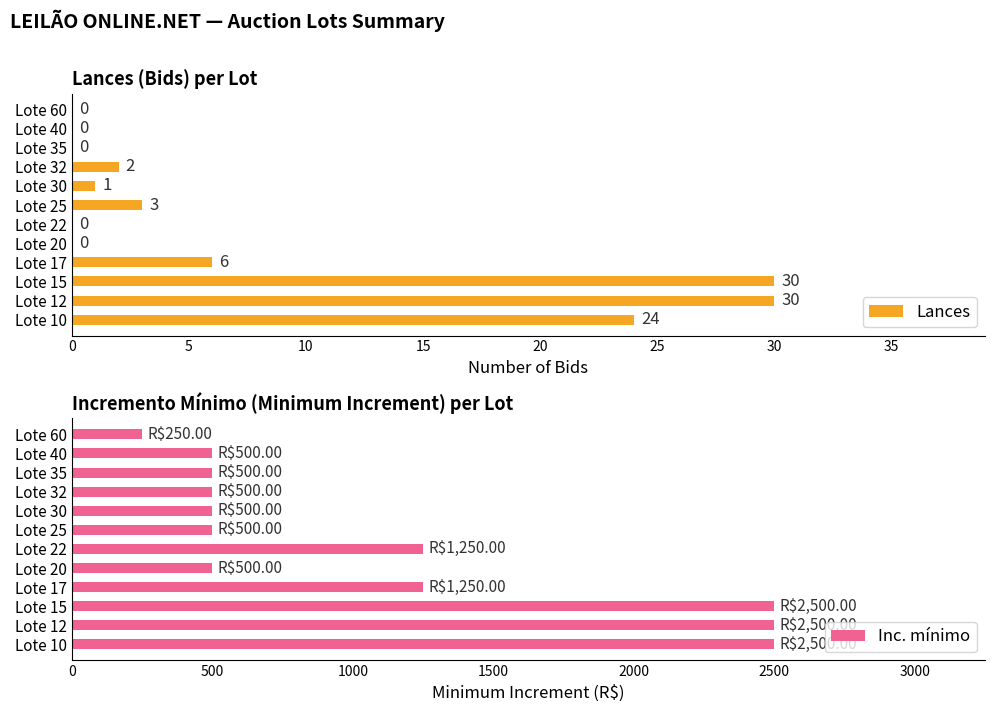

What is the difference between the Lances values at Lote 25 and Lote 15?

27